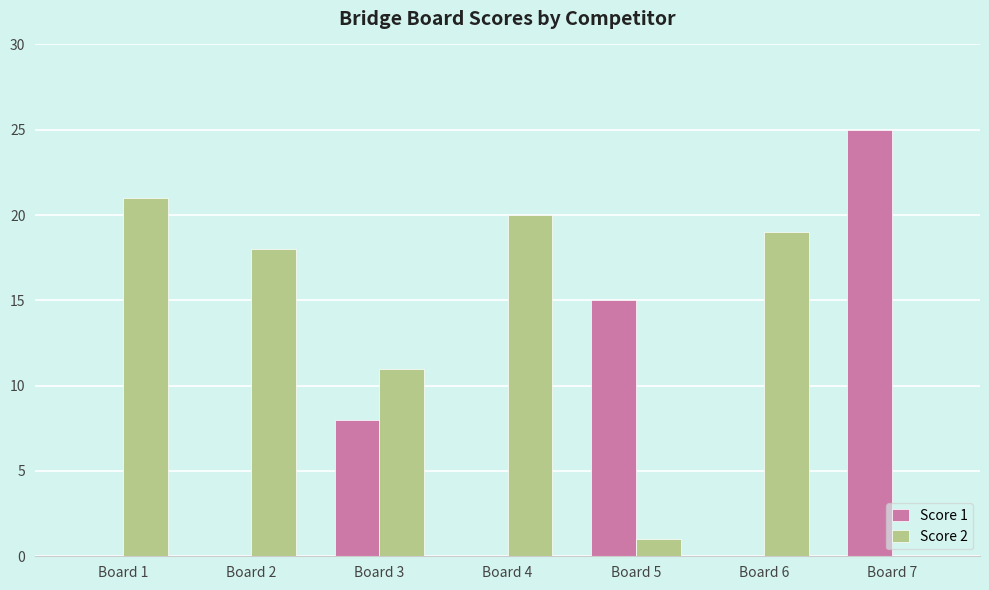

What is the sum of all Score 2 values?

90